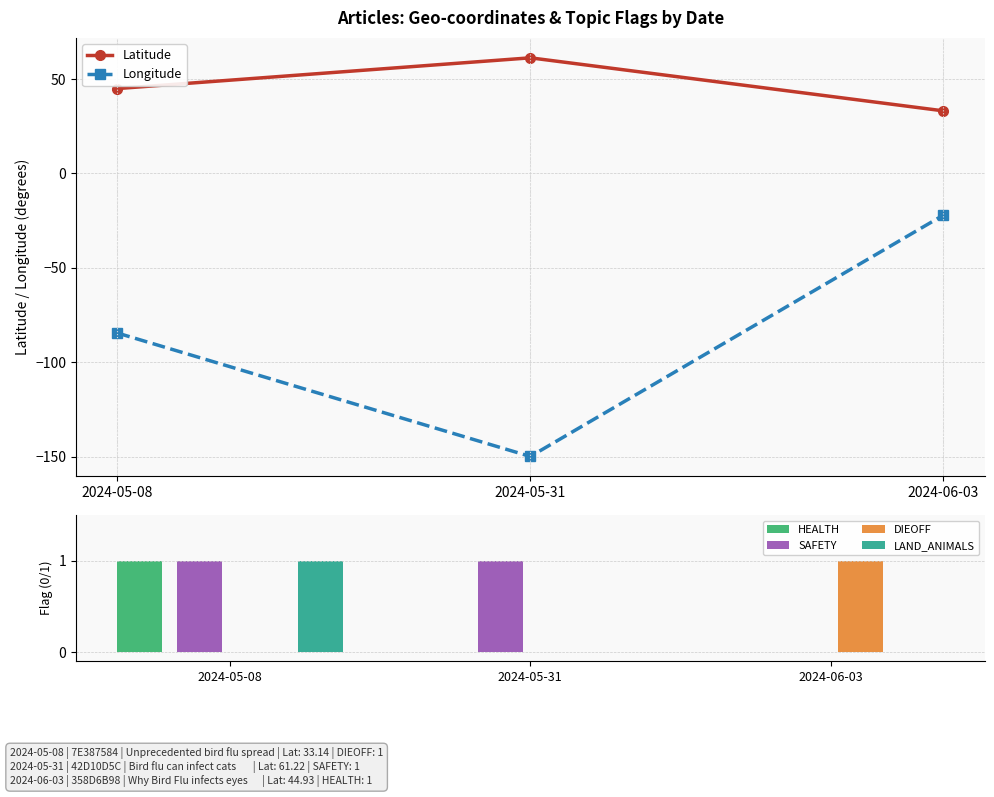

The value of Latitude at 2024-05-08 is 63.7. True or false?

False